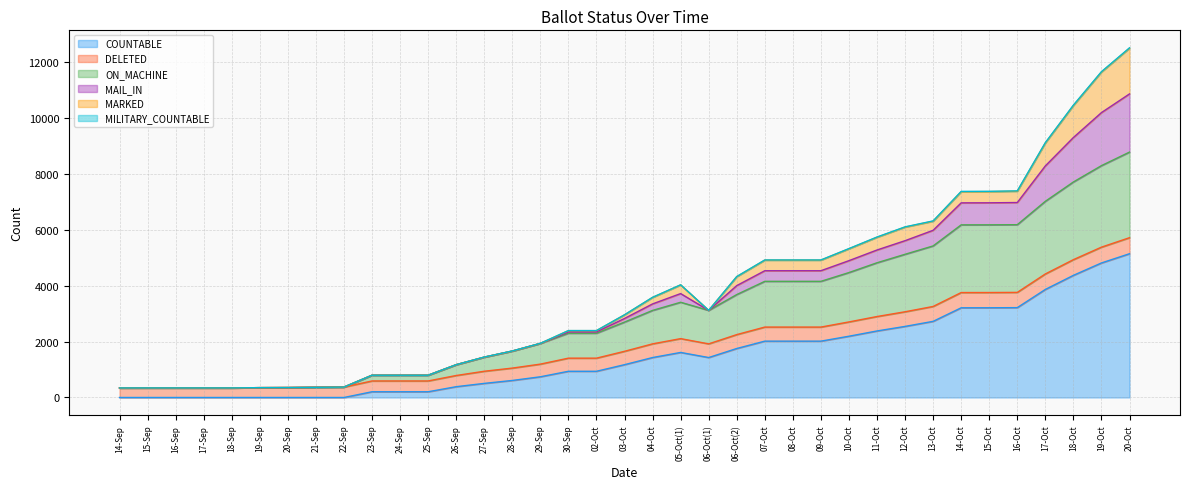

What is the highest value of the COUNTABLE series?

5139